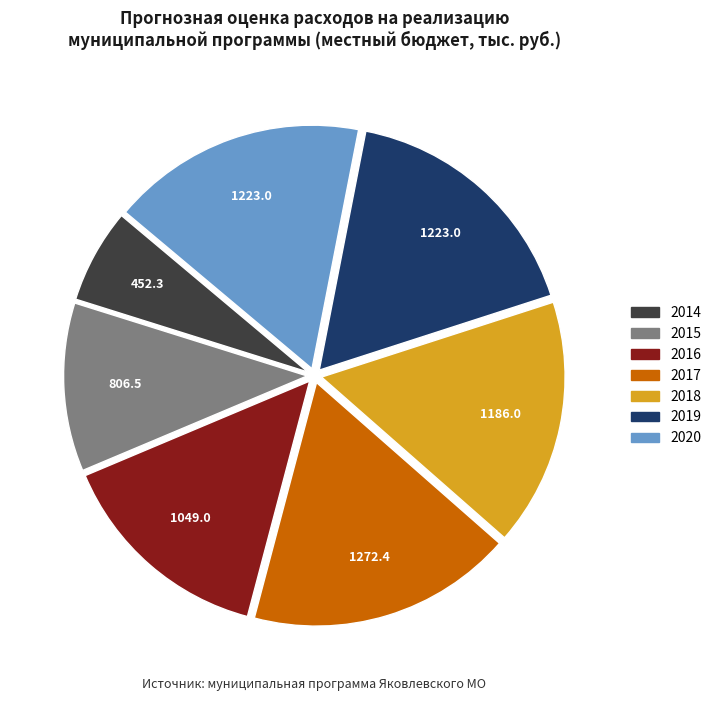

Is it true that 2014 is 1% of the pie?

False